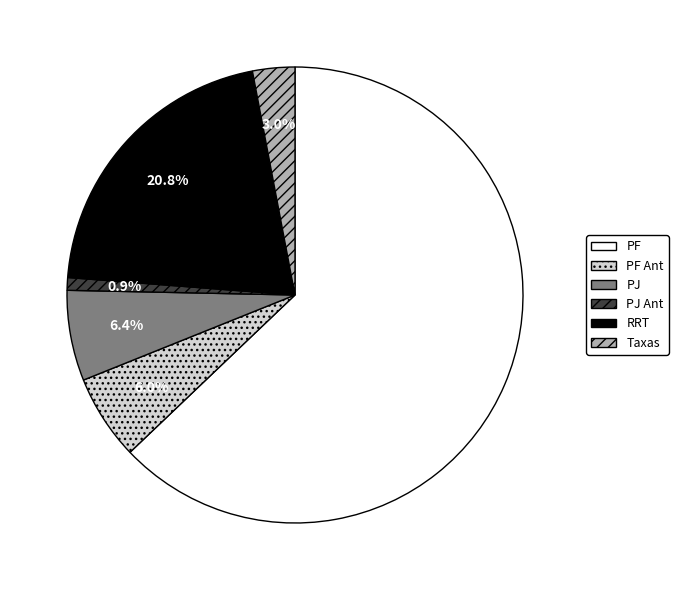

Does PF represent more than half of the total?

Yes